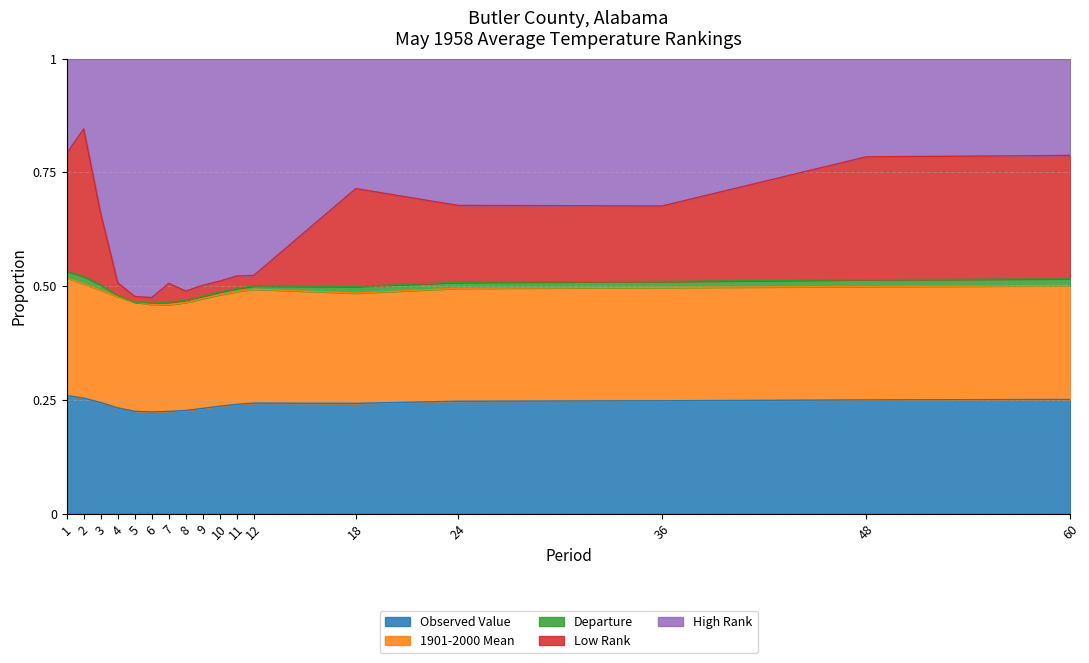

The value of Observed Value at 3 is 0.4. True or false?

False